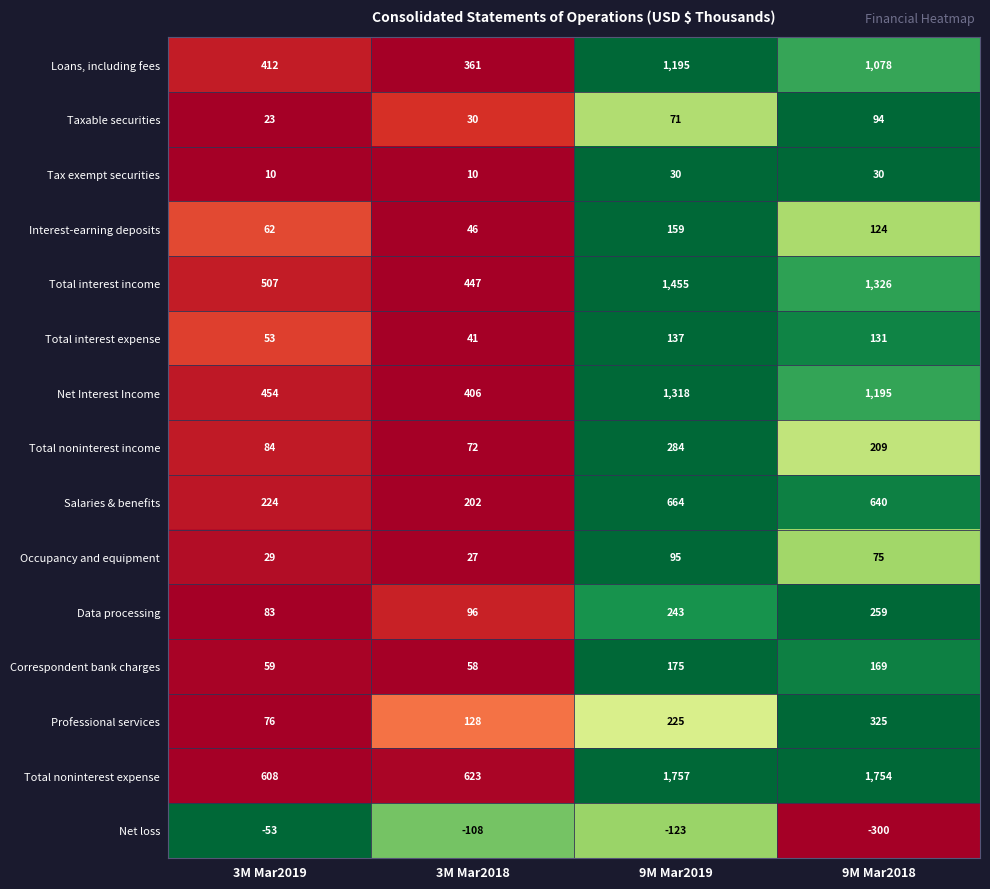

What is the difference between the maximum and minimum values in the Total noninterest expense series?

1149